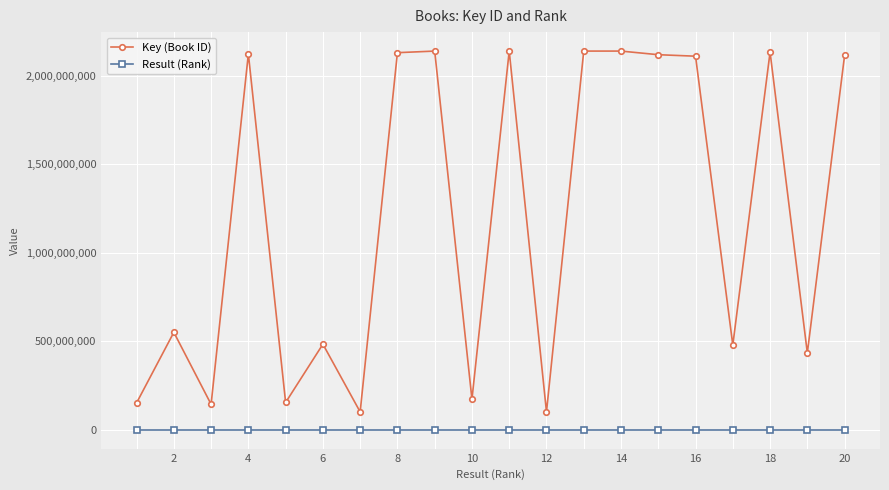

True or false: Key (Book ID) has more than 2 points higher than both neighbors.

True